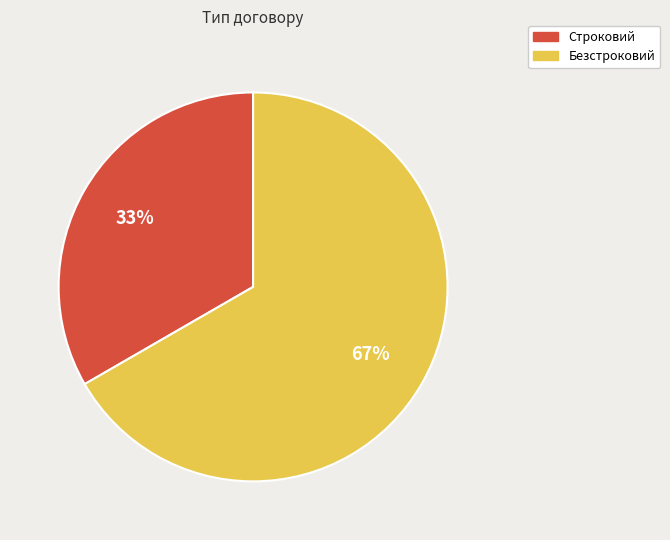

True or false: Строковий accounts for 33% of the total.

True